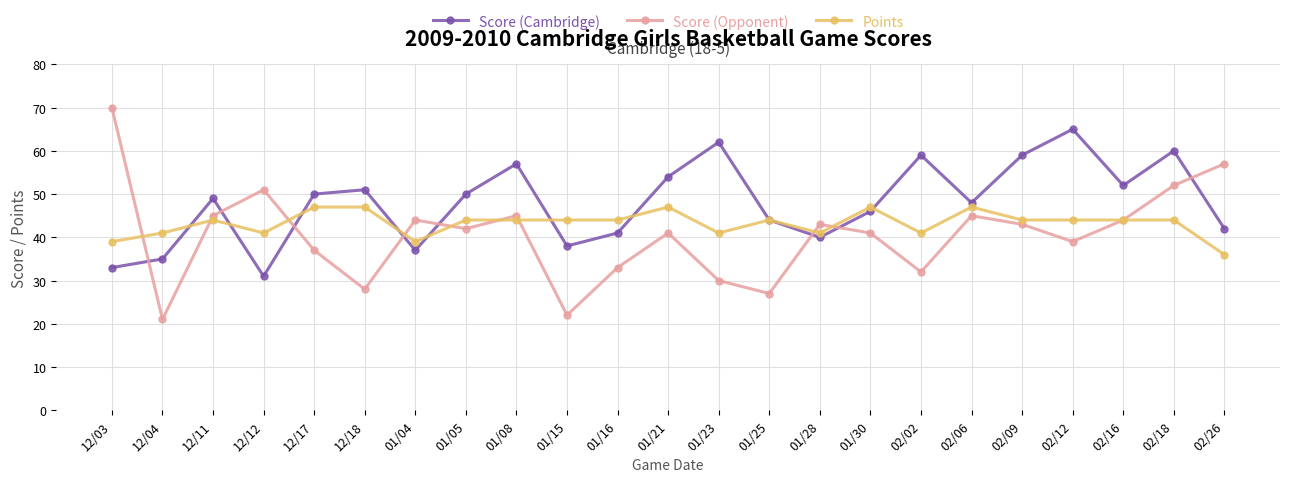

What is the sum of all Score (Cambridge) values?

1103